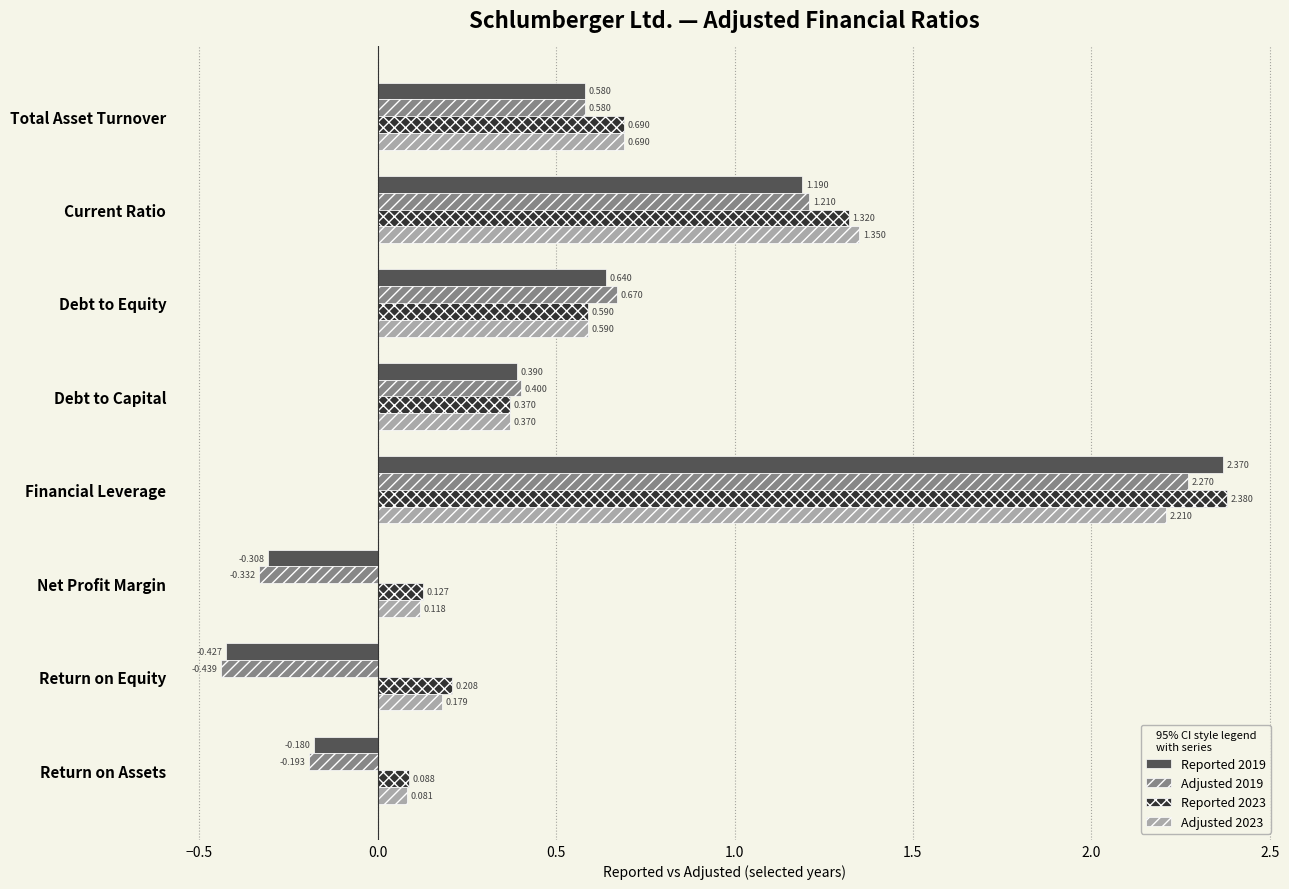

At which category is the sum across all series the highest?

Financial Leverage